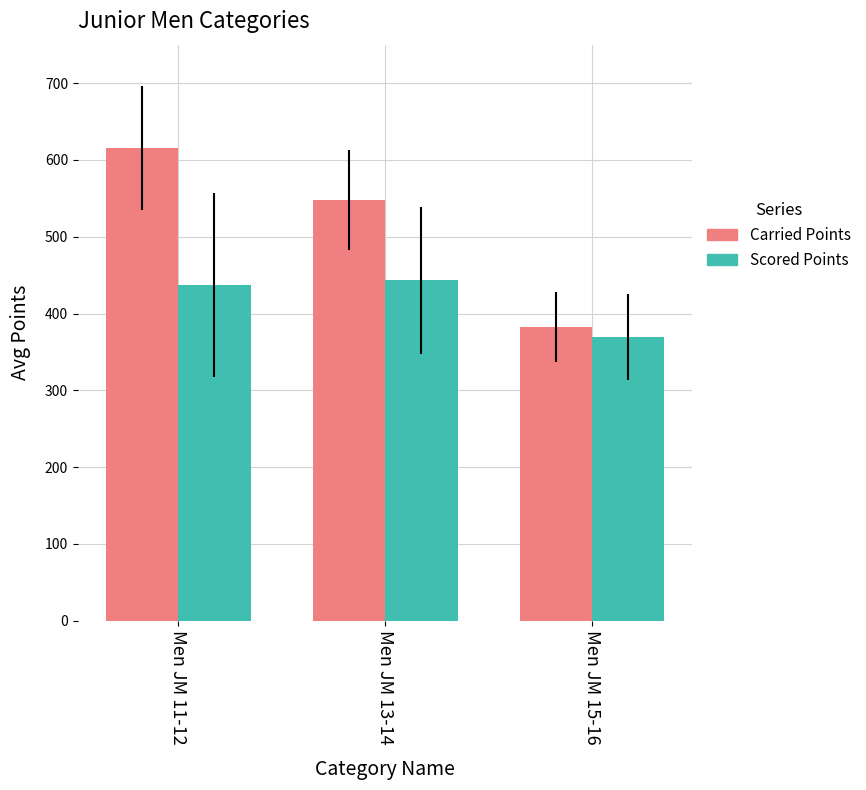

What is the difference between the maximum and minimum values in the Scored Points series?

73.9